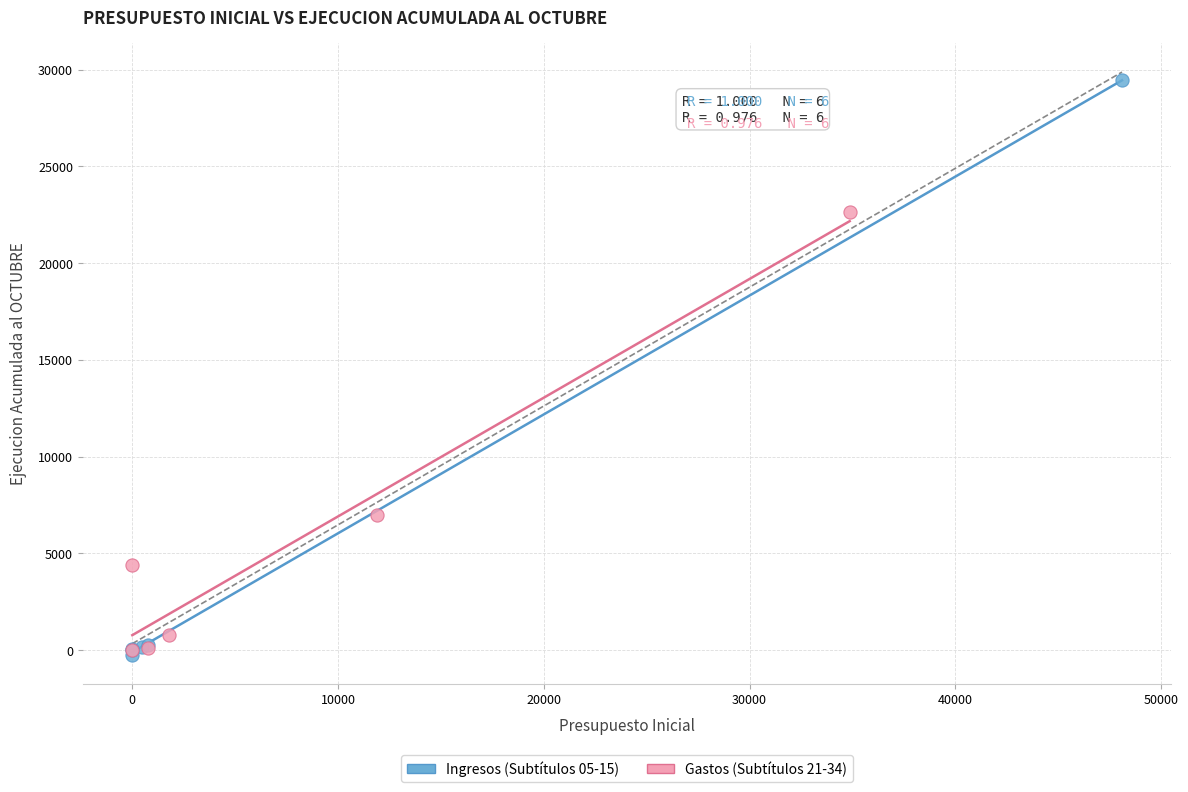

Which series has the widest spread of Y values?

Ingresos (Subtítulos 05-15)